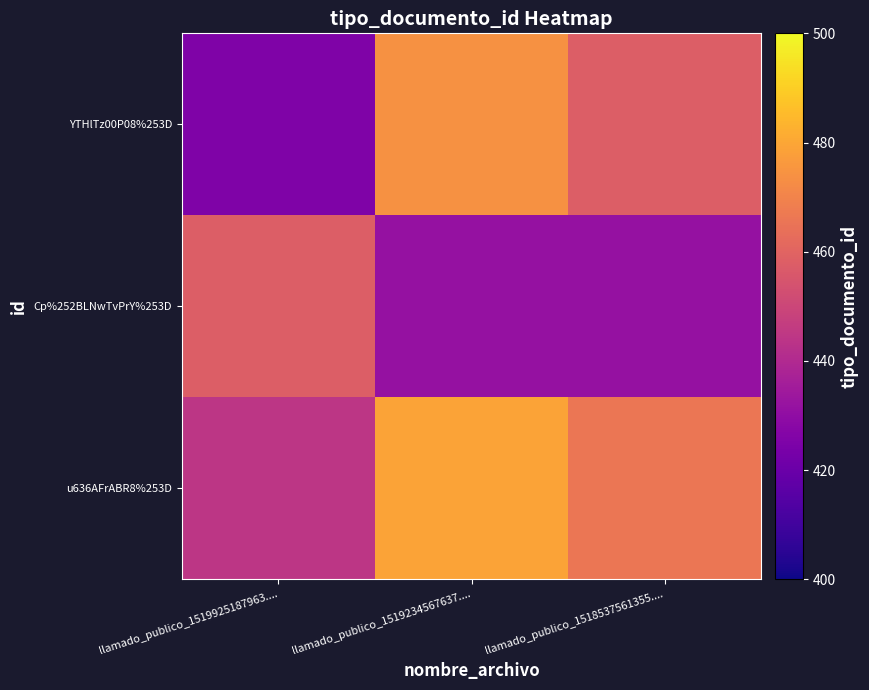

Which has a higher value, llamado_publico_1519925187963.... or llamado_publico_1519234567637....?

llamado_publico_1519234567637....